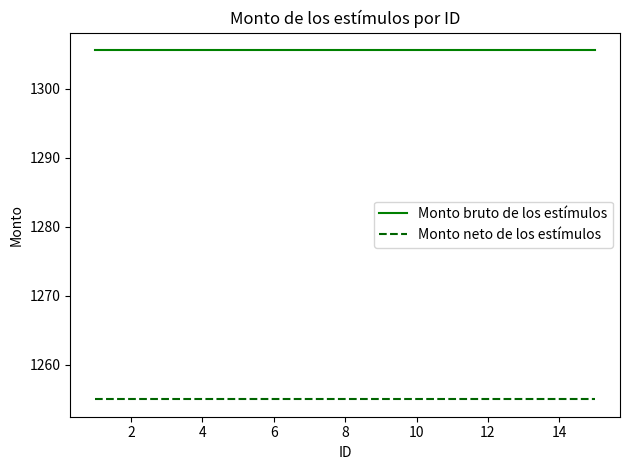

Rank the series by their average value, from lowest to highest.

Monto neto de los estímulos, Monto bruto de los estímulos